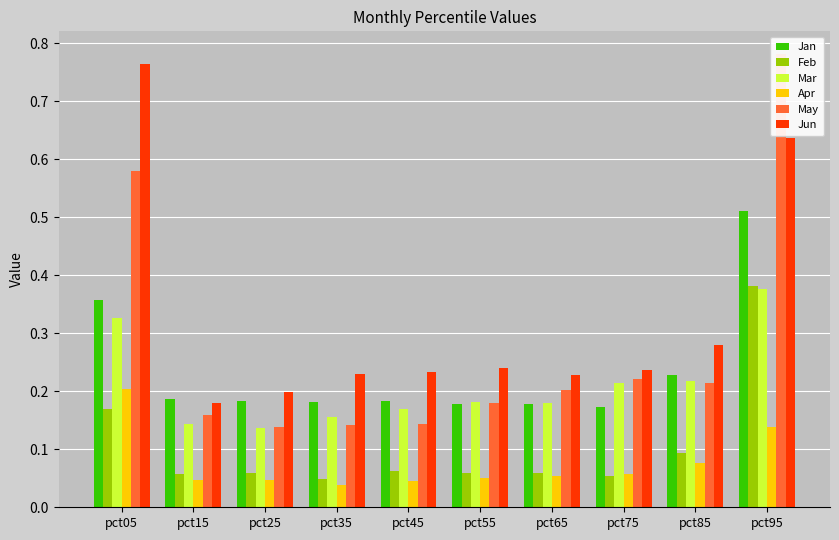

What is the sum of the Jun values at pct25 and pct55?

0.4